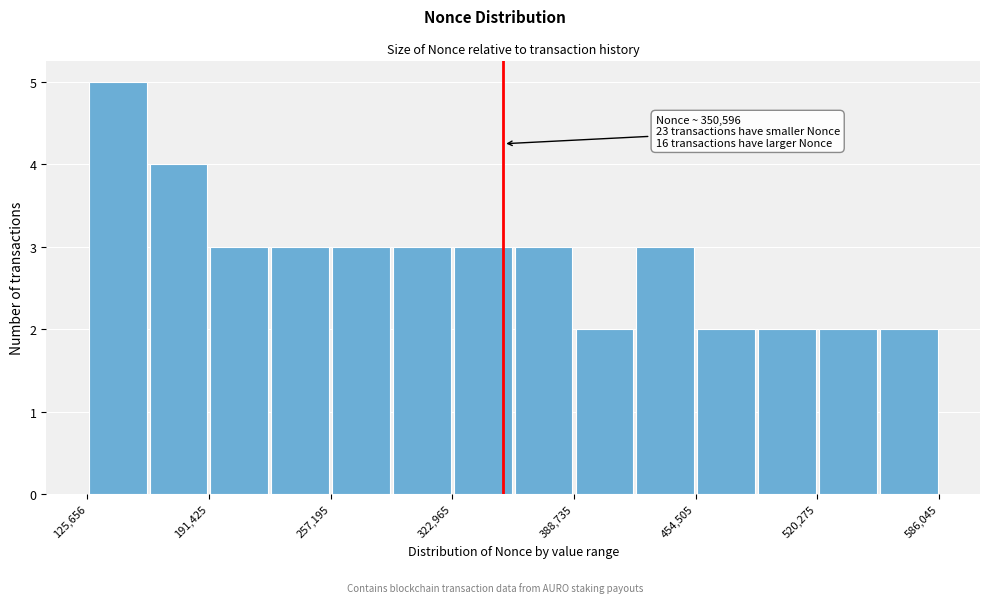

Read against the x-axis, roughly where is the centre of the tallest bar?

140000